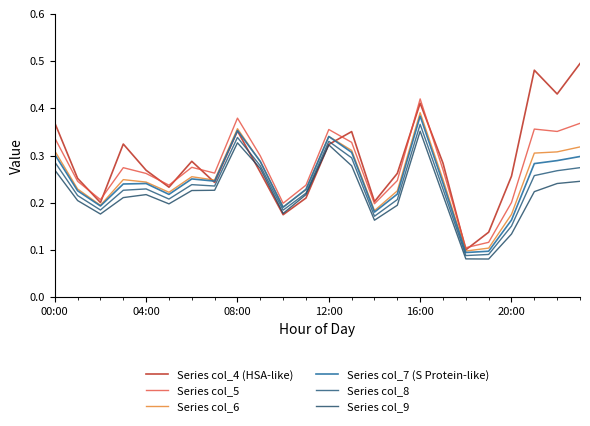

How many lines are shown in the chart?

6